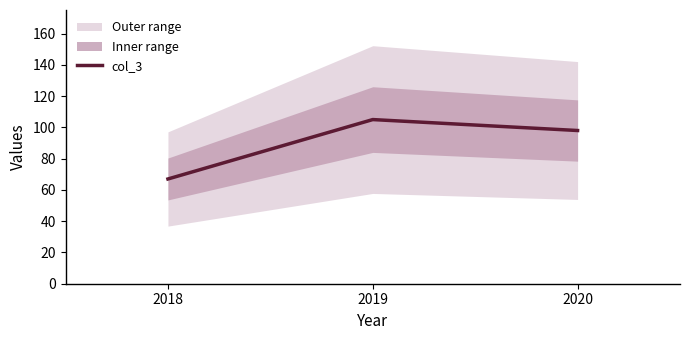

The chart shows a value of 28 at 2018. True or false?

False